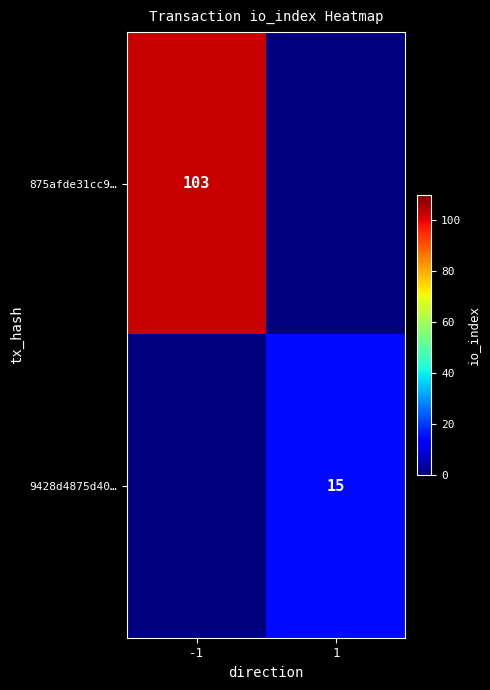

The value of 875afde31cc9… at -1 is 103. True or false?

True